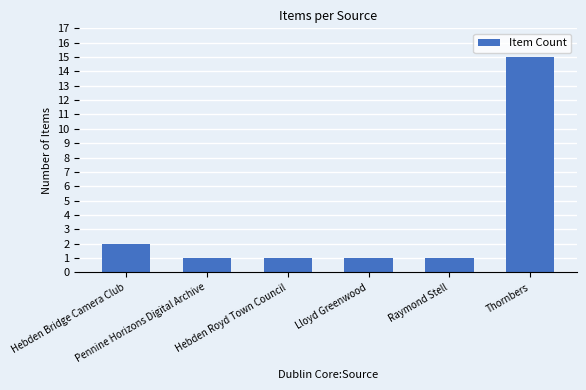

Reading right to left, what are all the values shown in this chart?

Thornbers=15	Raymond Stell=1	Lloyd Greenwood=1	Hebden Royd Town Council=1	Pennine Horizons Digital Archive=1	Hebden Bridge Camera Club=2